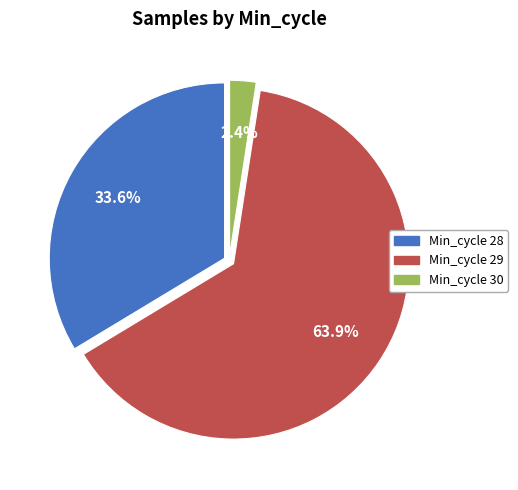

What portion of the pie excludes Min_cycle 30?

97.6%